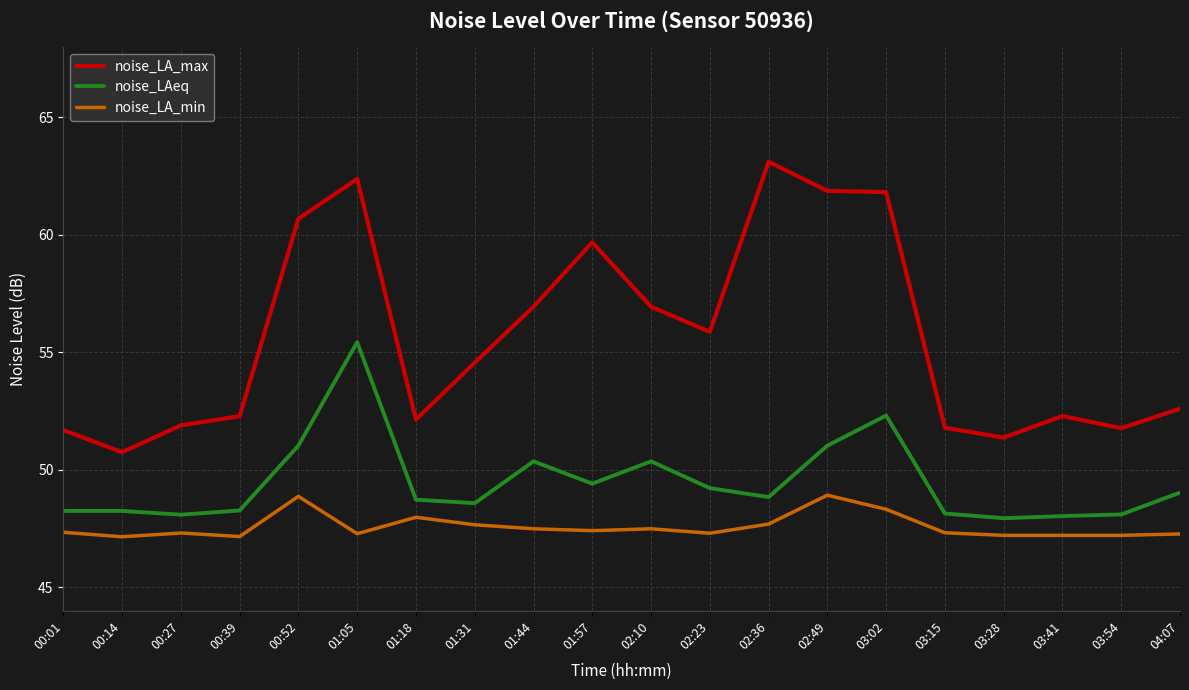

At which category is the sum across all series the highest?

01:05